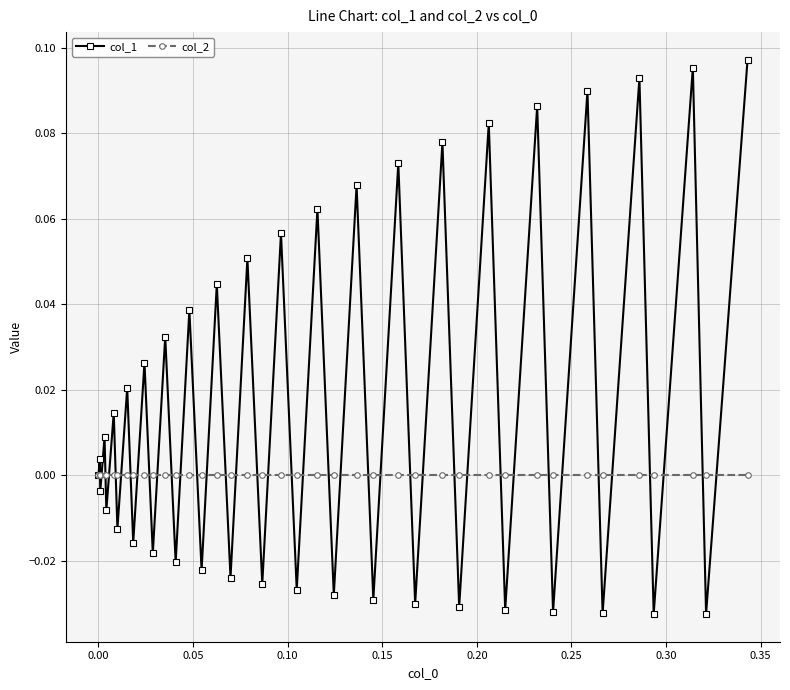

Which series has the largest total across all categories?

col_1